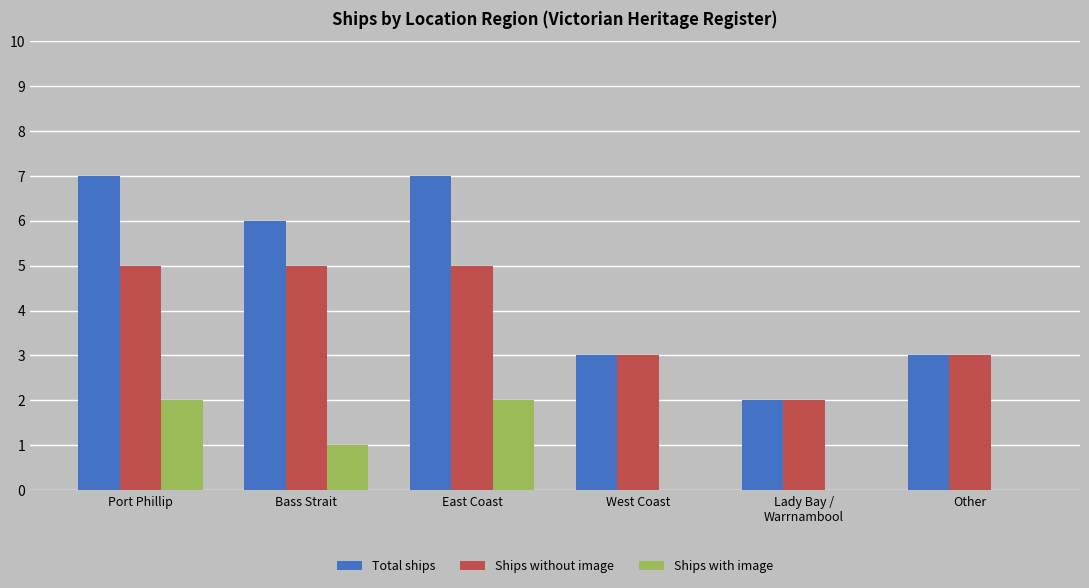

At which label does Ships with image first exceed 1?

Port Phillip